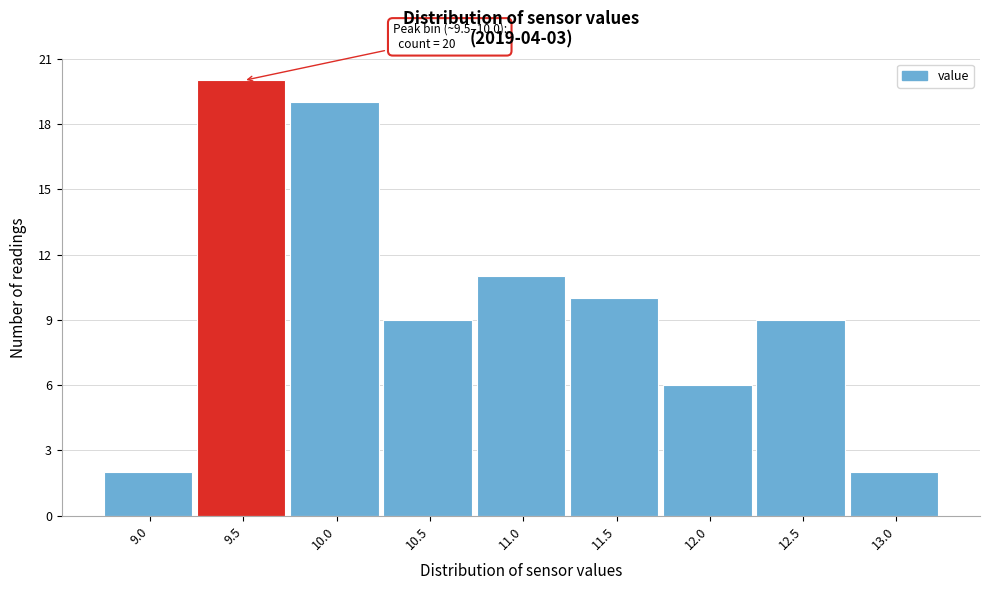

Reading left to right, list all the values displayed in this chart.

9.0=2	9.5=20	10.0=19	10.5=9	11.0=11	11.5=10	12.0=6	12.5=9	13.0=2